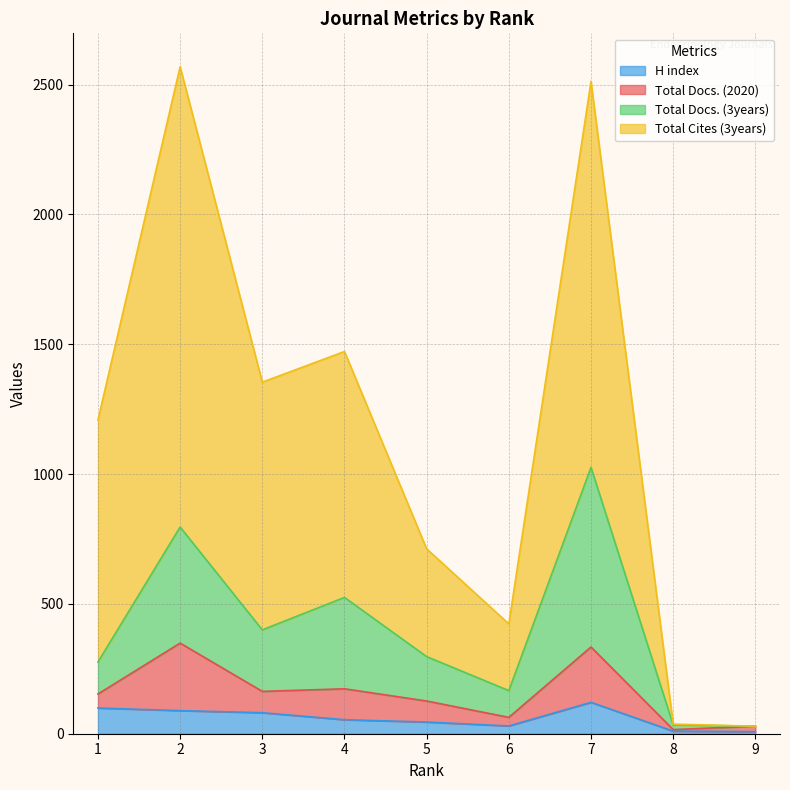

The Total Cites (3years) series shows 40 at 9. True or false?

False